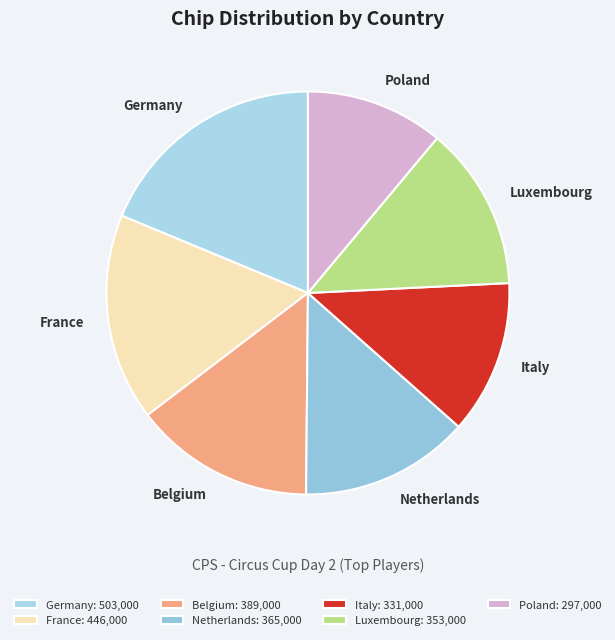

Count the number of slices in the pie.

7